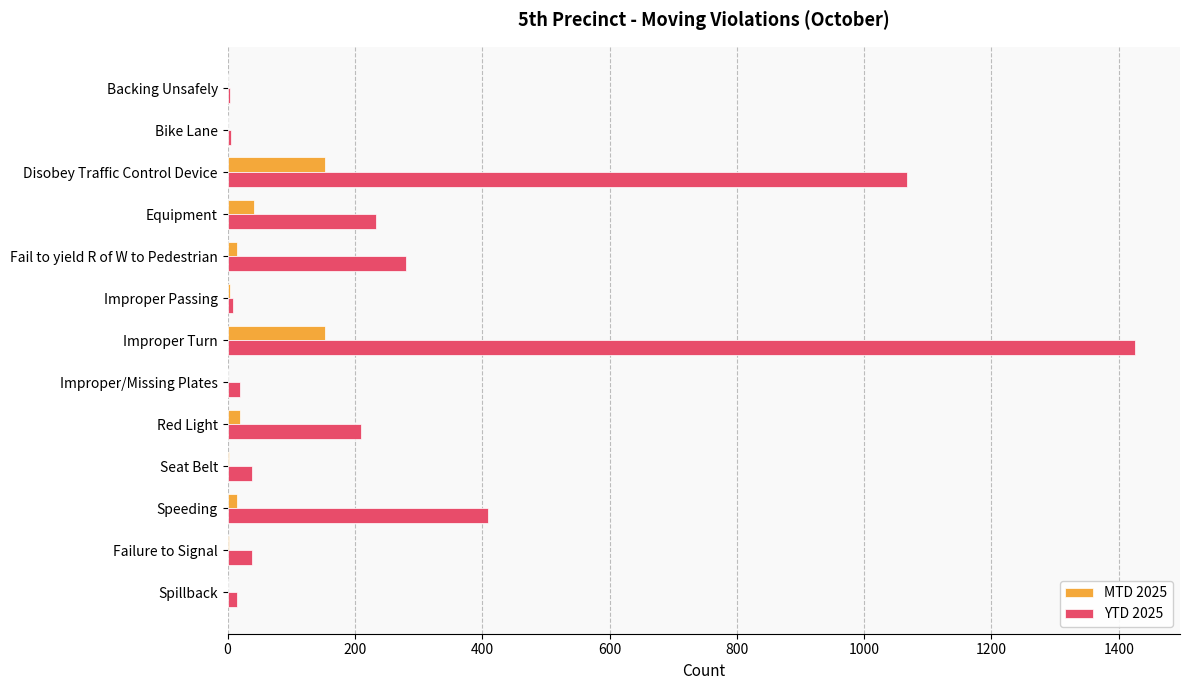

True or false: MTD 2025 has a value of 153 at Disobey Traffic Control Device.

True